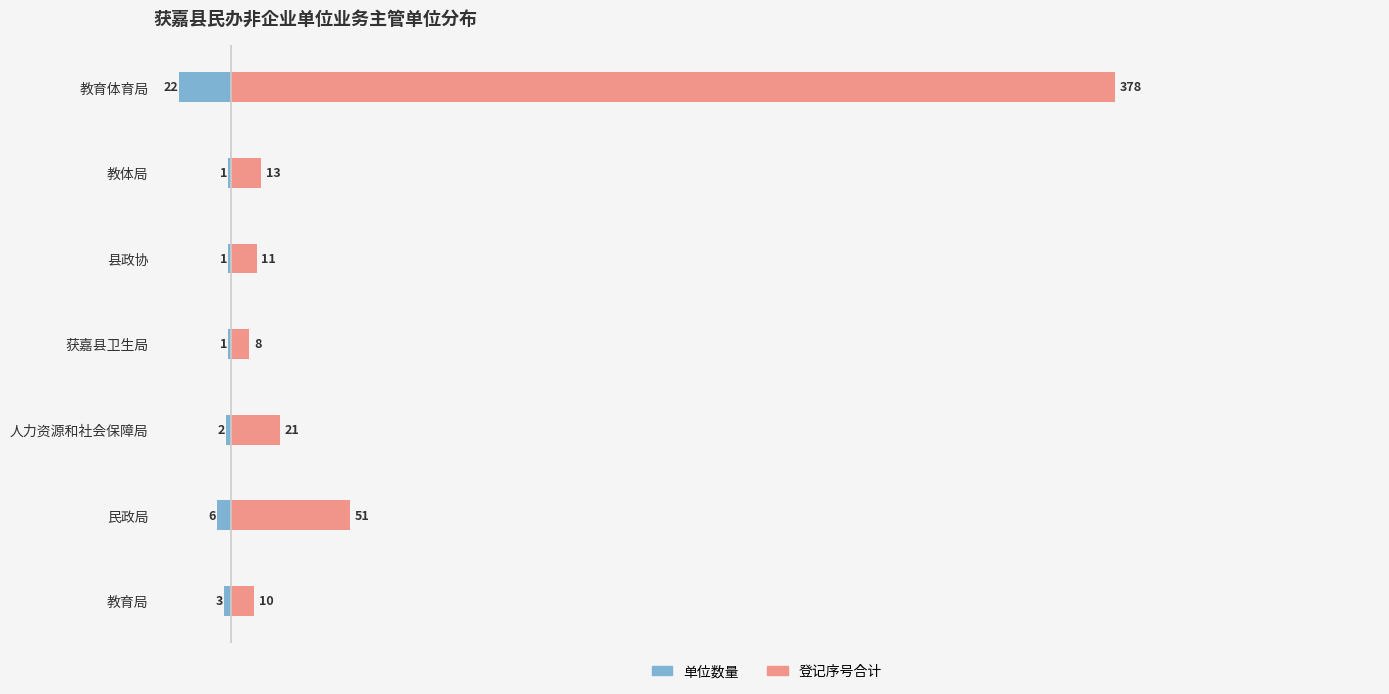

Reading left to right, list all the values displayed in this chart.

单位数量: -3	-6	-2	-1	-1	-1	-22
登记序号合计: 10	51	21	8	11	13	378